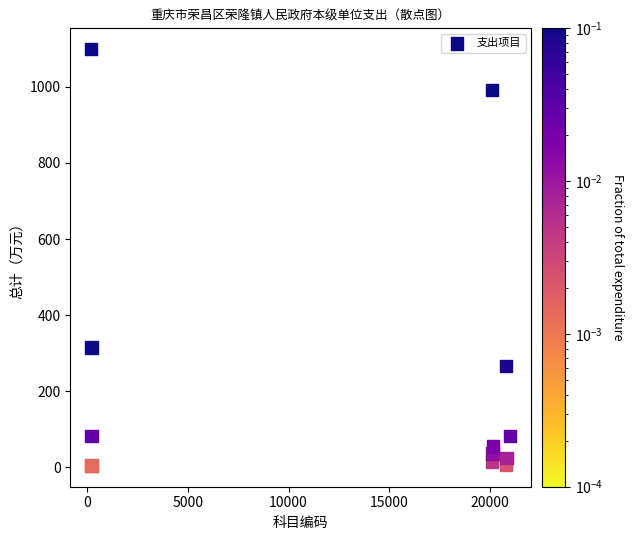

What Y value in the scatter plot is closest to 551?

314.8